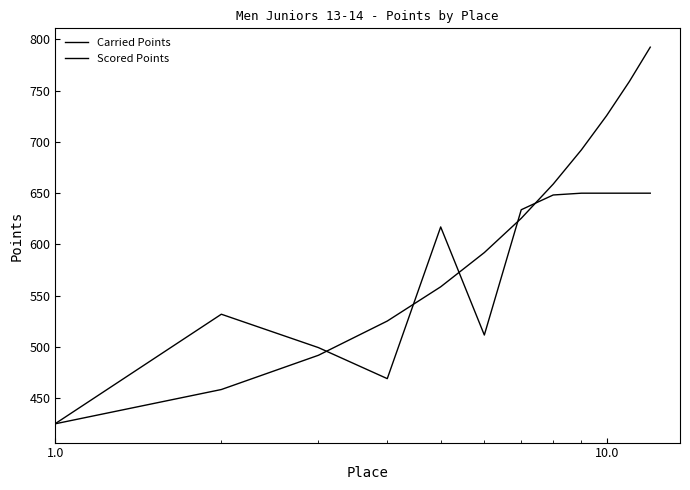

Reading right to left, list all the values displayed in this chart.

Carried Points: 650.0	650.0	650.0	650.0	648.2	633.8	511.7	617.1	469.1	499.4	532.0	425.3
Scored Points: 792.4	759.0	725.6	692.2	658.9	625.5	592.1	558.7	525.3	491.9	458.5	425.1